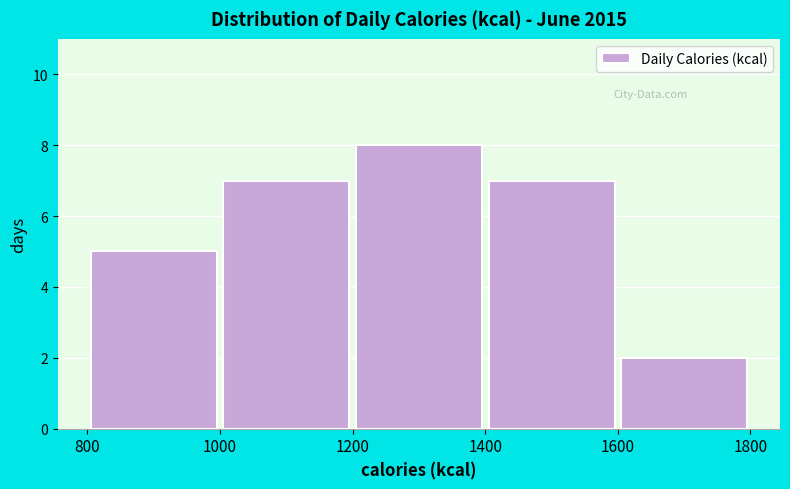

Reading left to right, transcribe this chart: for each bar, give the range it covers on the x-axis and its height. The values are not printed on the chart, so give them approximately, as read against the axis.

800 to 1000: 5
1000 to 1200: 7
1200 to 1400: 8
1400 to 1600: 7
1600 to 1800: 2